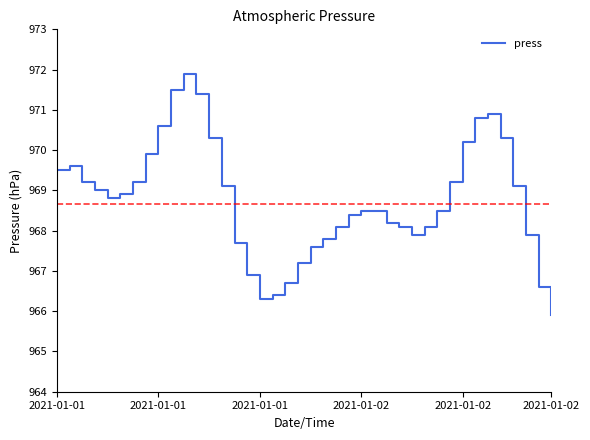

What is the difference between the maximum and minimum values?

6.0